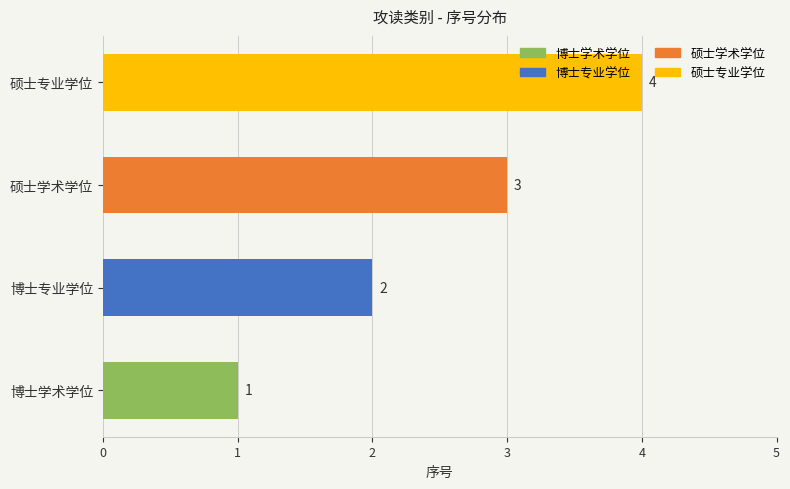

How many distinct data groups are displayed?

1